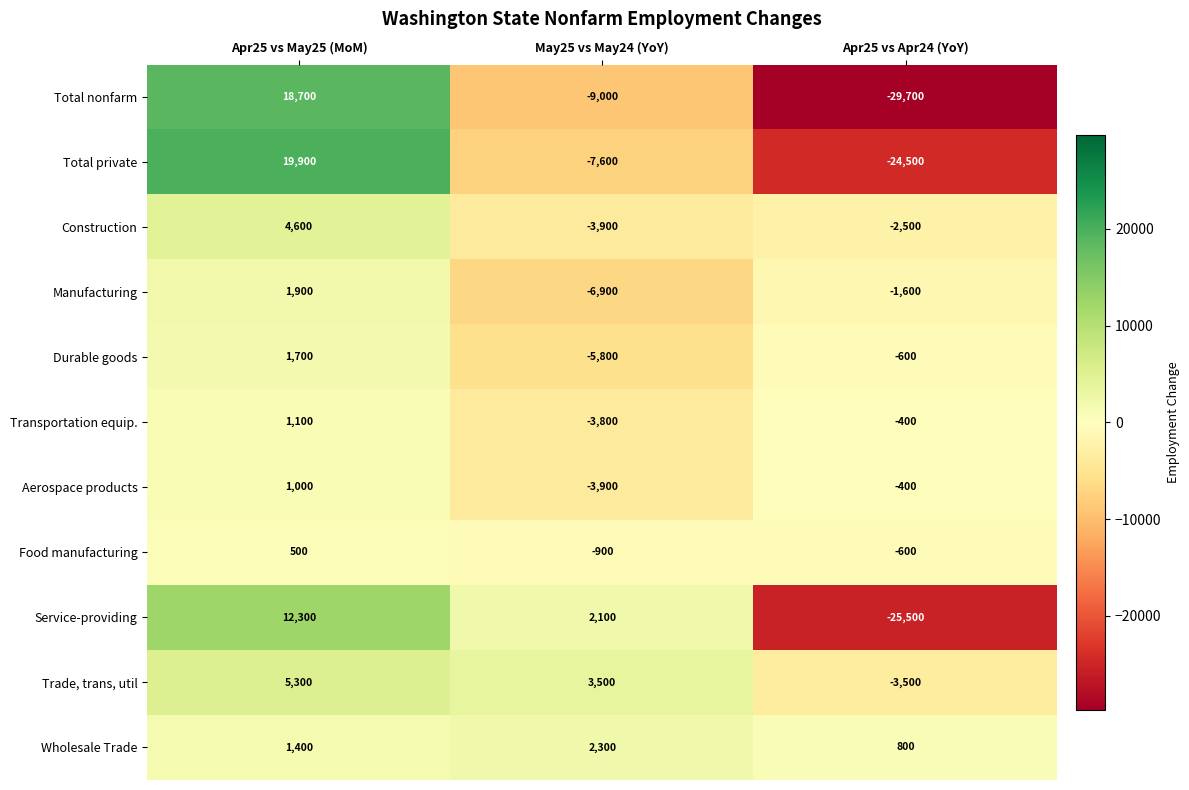

What is the sum of the Total nonfarm values at Apr25 vs May25 (MoM) and Apr25 vs Apr24 (YoY)?

-11000